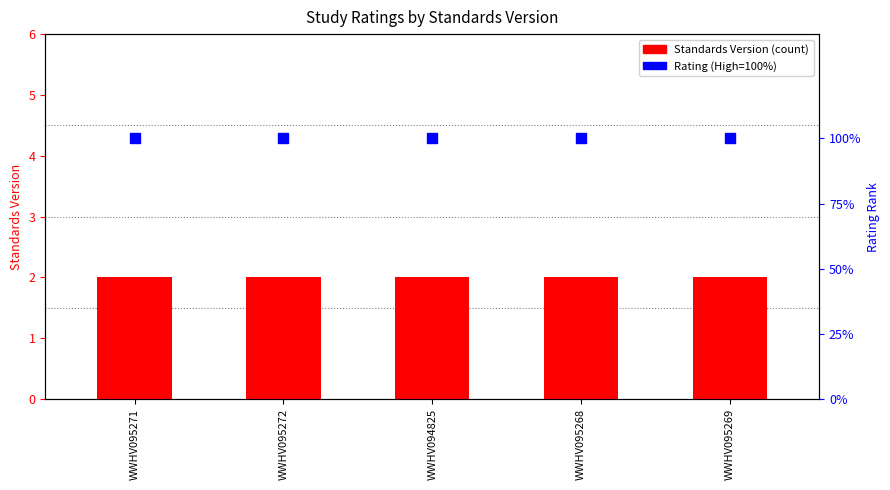

What is the minimum value shown in the chart?

2